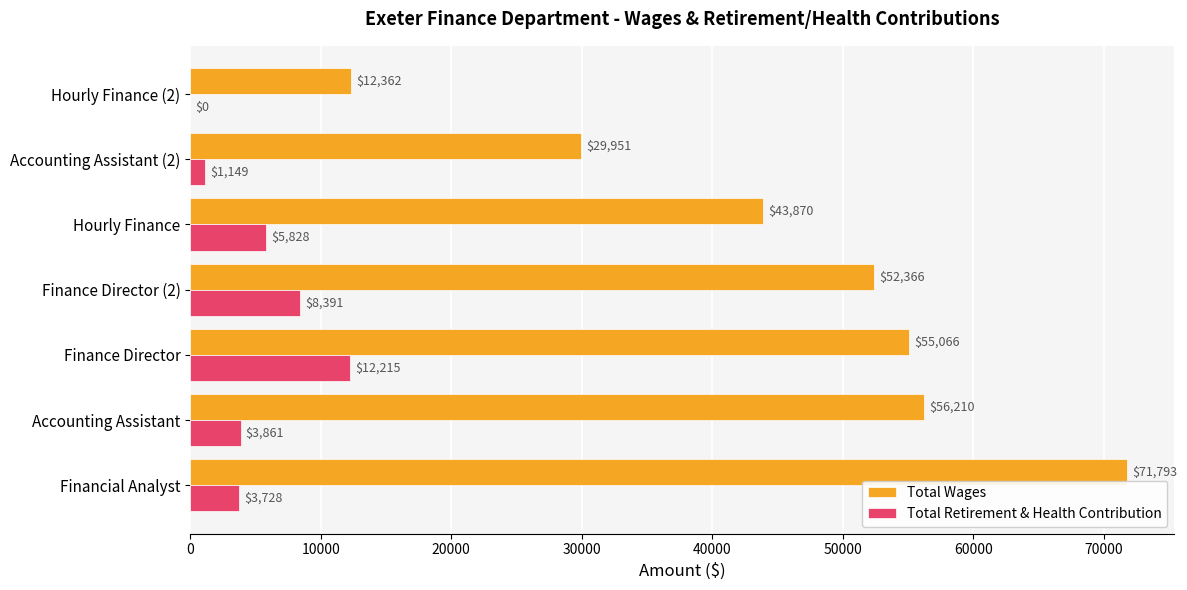

At which label is Total Retirement & Health Contribution closest to 6107?

Hourly Finance